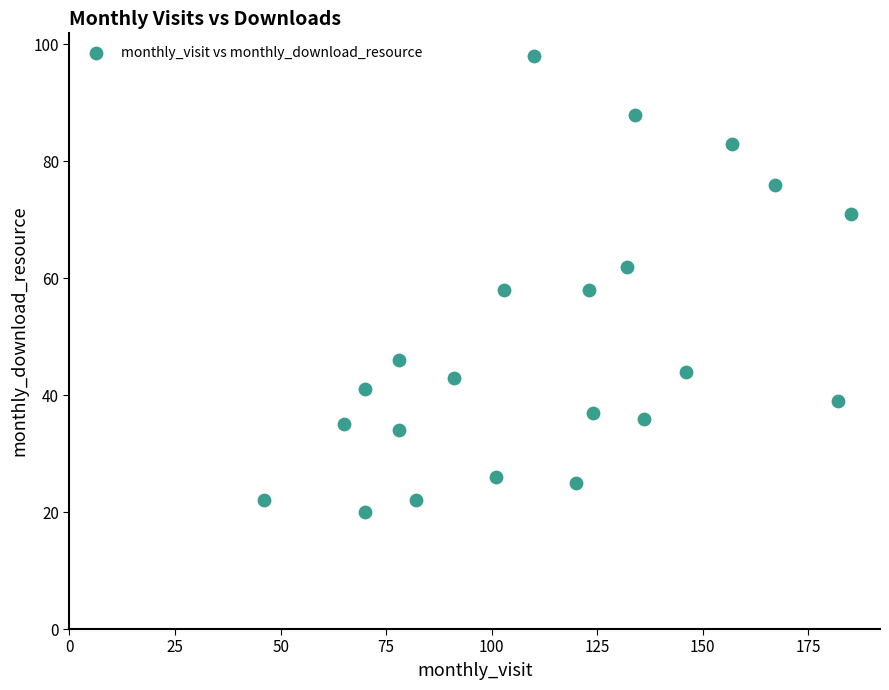

What is the range of Y values (max minus min)?

78